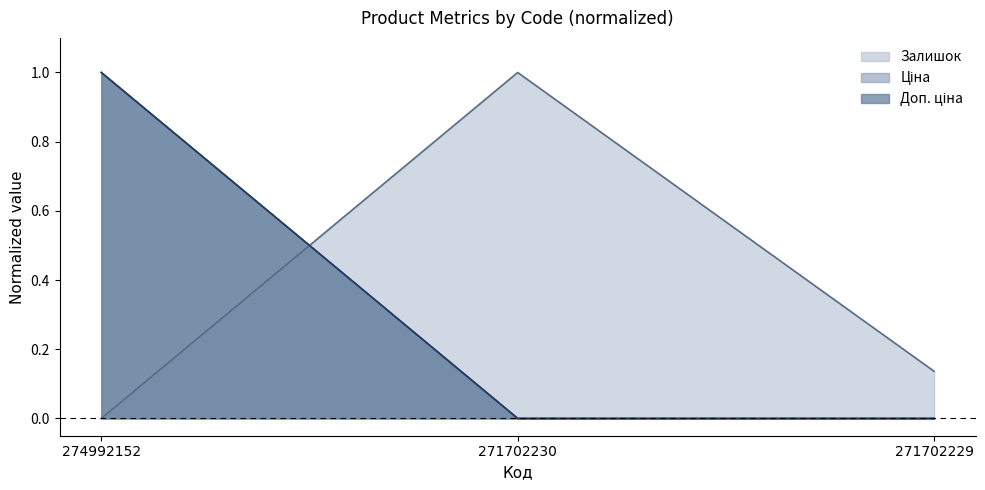

Is the value of Доп. ціна at 274992152 greater than the value of Залишок at 271702230?

No